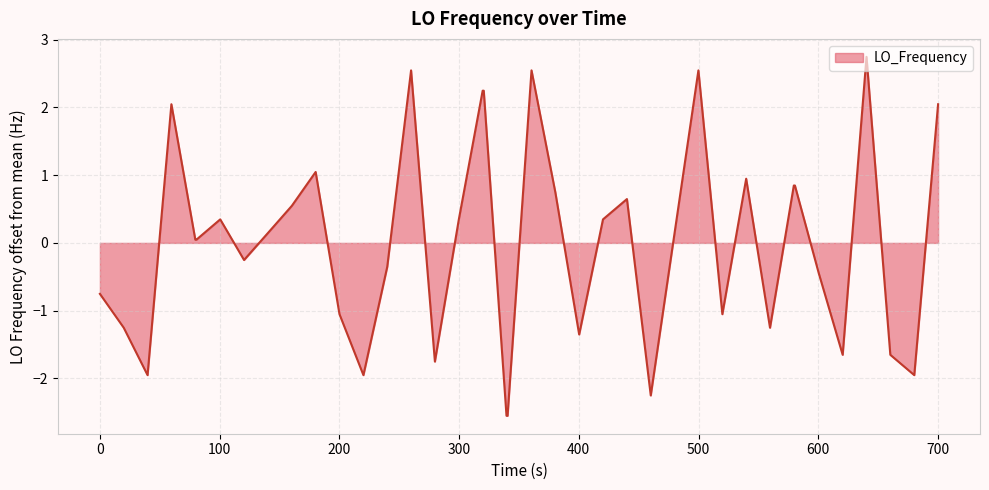

True or false: there are more than 1 points higher than both neighbors.

True